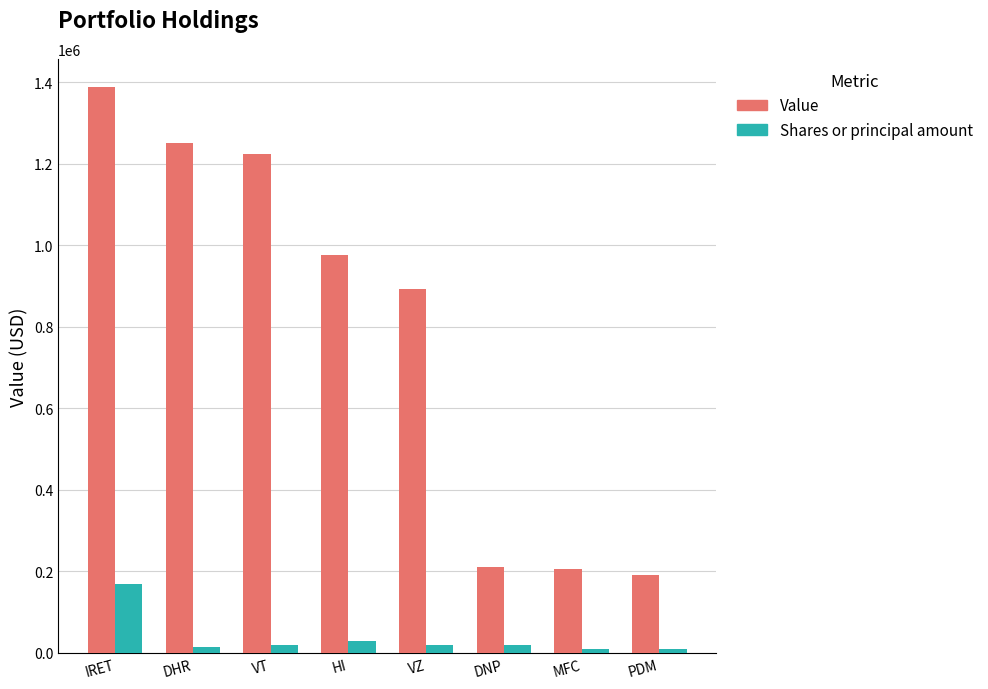

What is the sum of the Value values at HI and IRET?

2363000